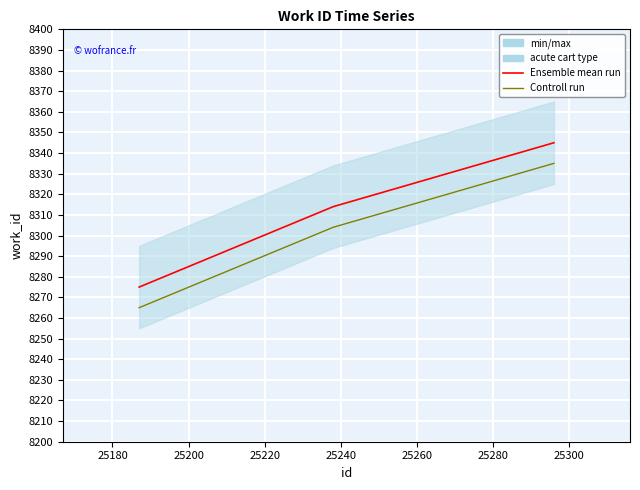

Rank the series by their average value, from lowest to highest.

Controll run, Ensemble mean run